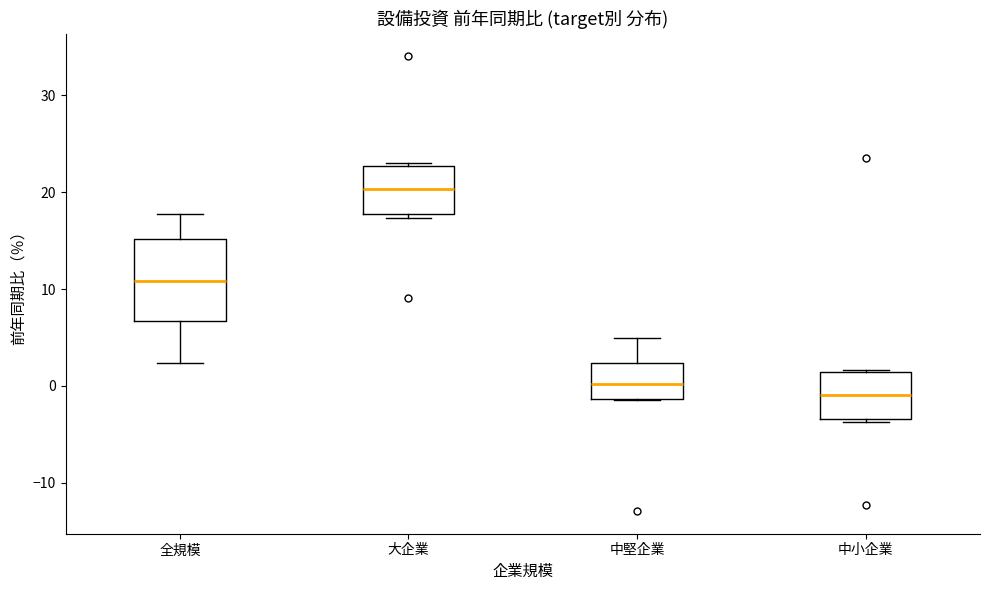

Where does the median line of the box for 中小企業 sit on the y-axis? The values are not printed on the chart, so give them approximately, as read against the axis.

-1